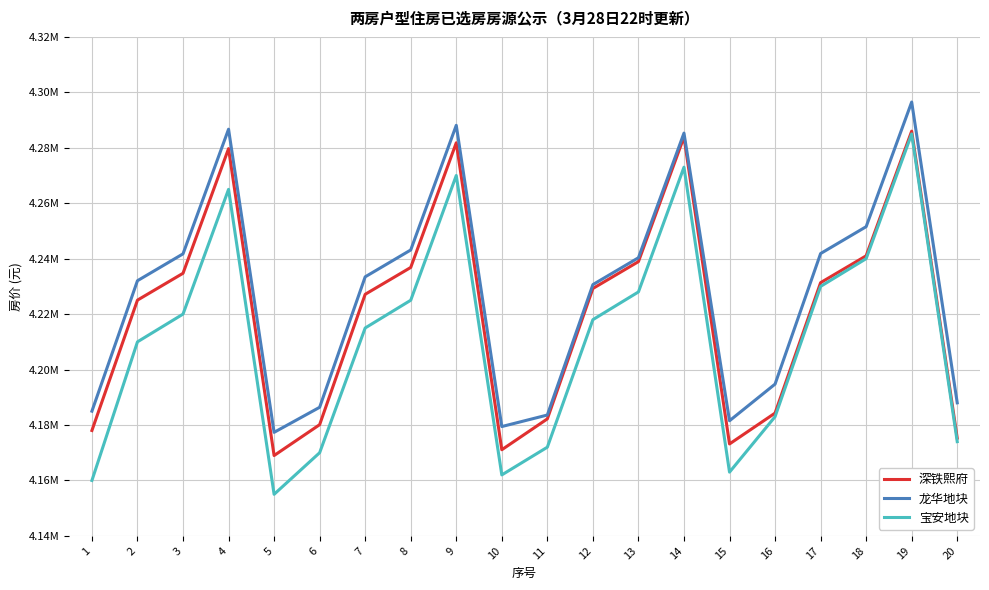

Does the chart display data point markers on the line(s)?

No